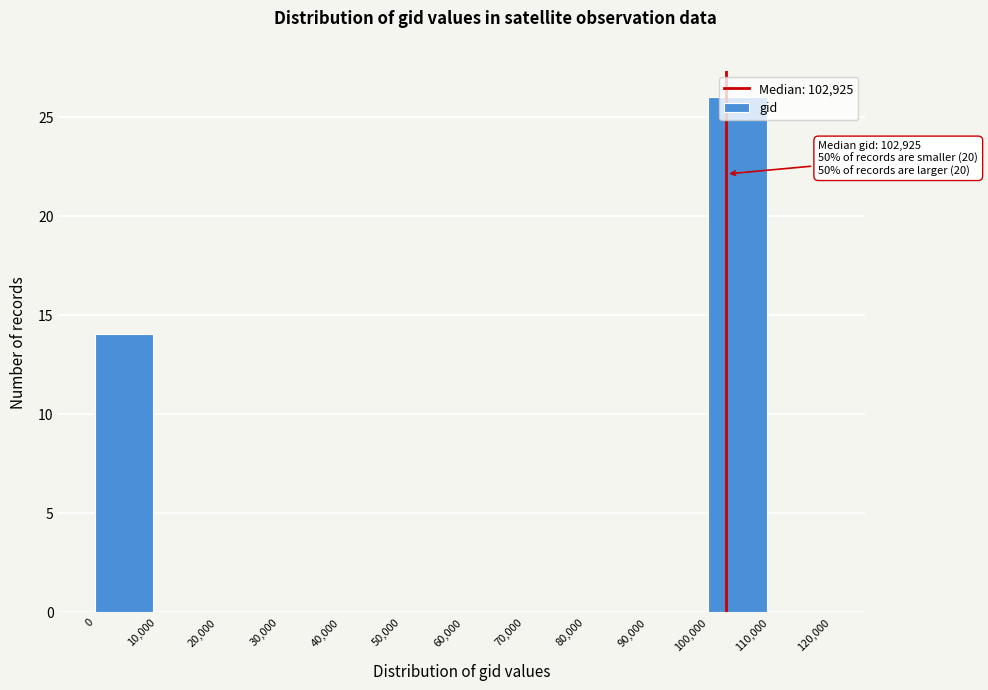

Which range on the x-axis has the tallest bar?

100,000 to 110,000